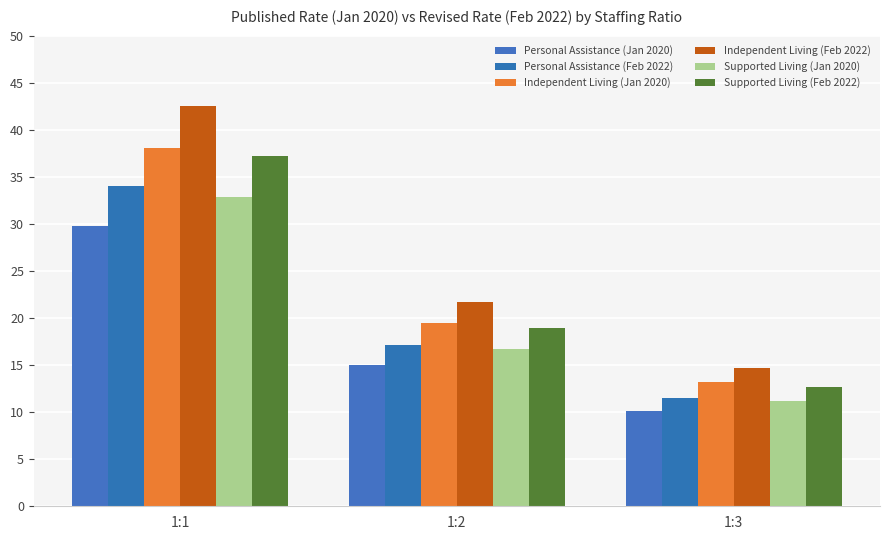

How many values in the Supported Living (Jan 2020) series are below 16?

1